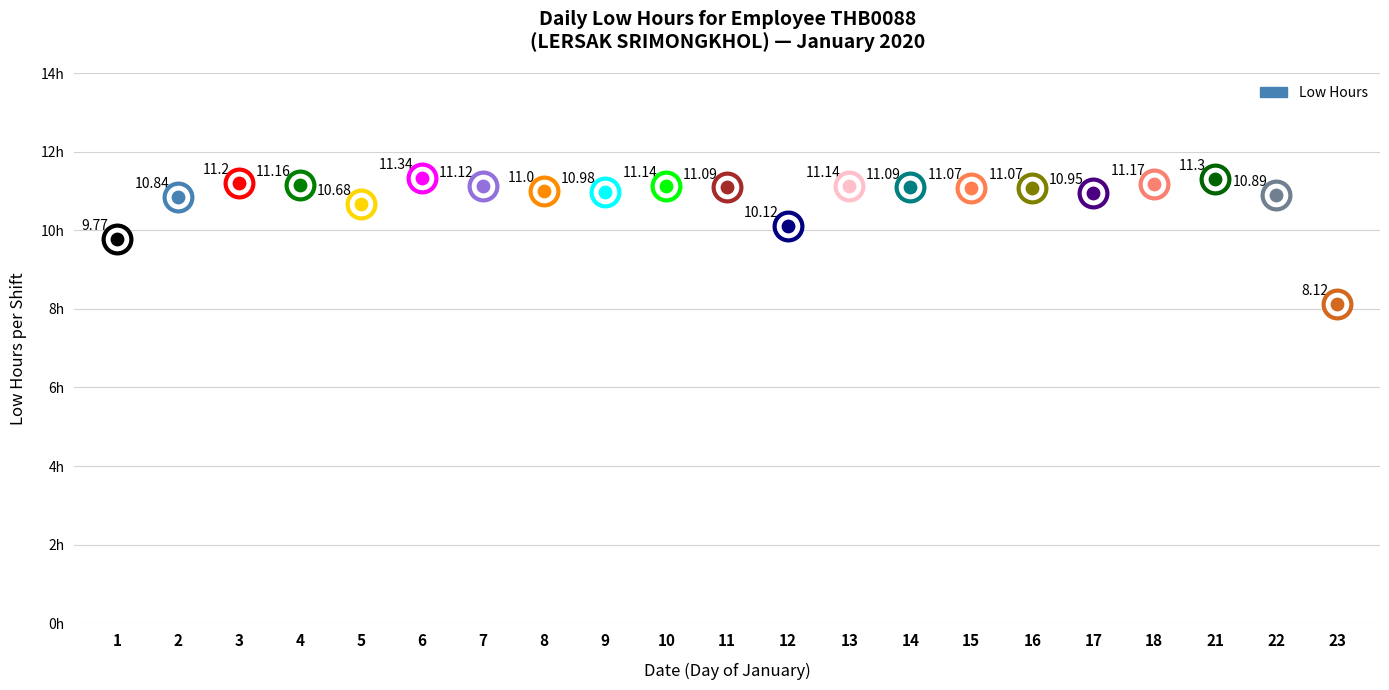

What is the ratio of the value at 14 to the value at 11?

1.0